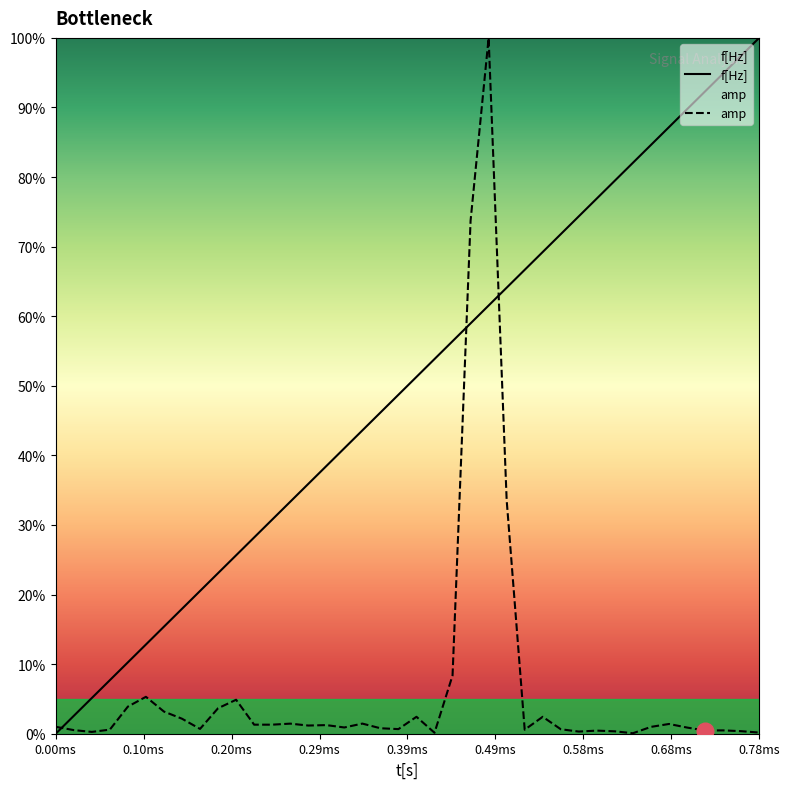

Which series has the largest total across all categories?

f[Hz]